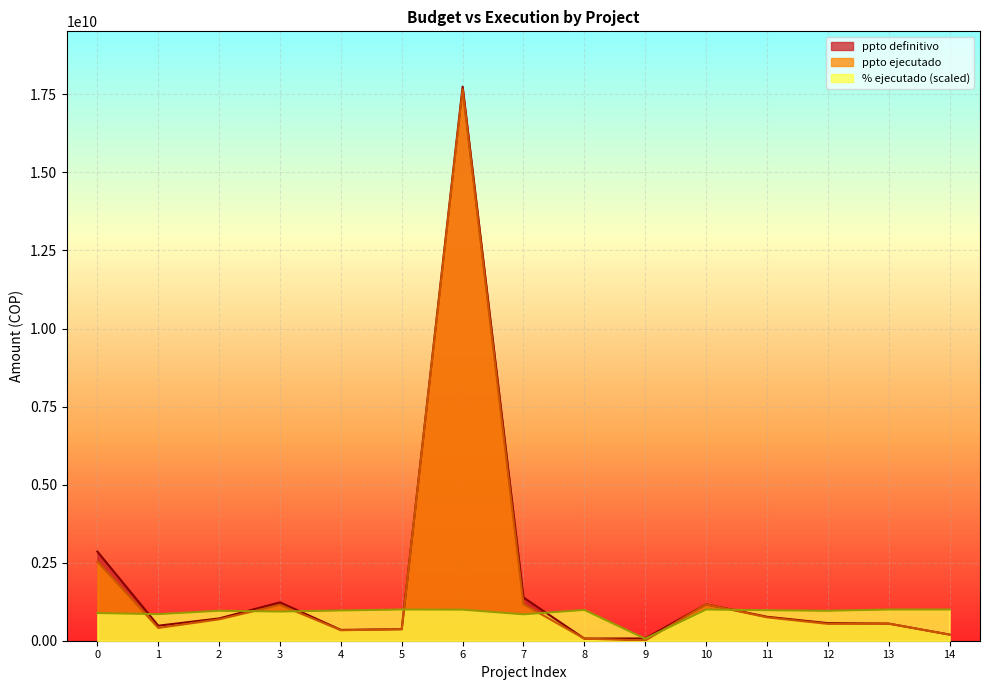

What are all the series names shown in the legend?

ppto definitivo, ppto ejecutado, % ejecutado (scaled)